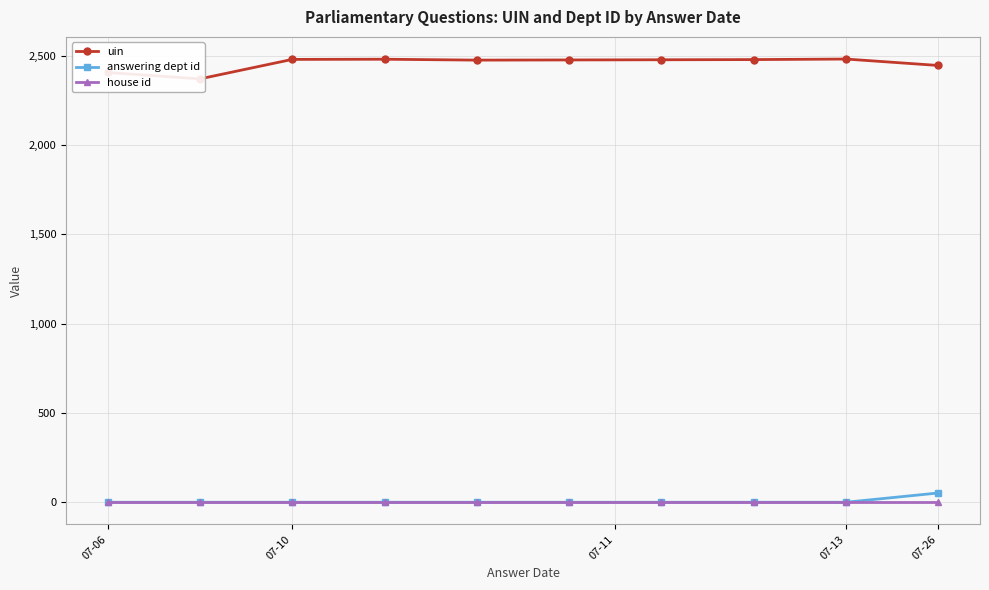

What is the greatest value displayed?

2481